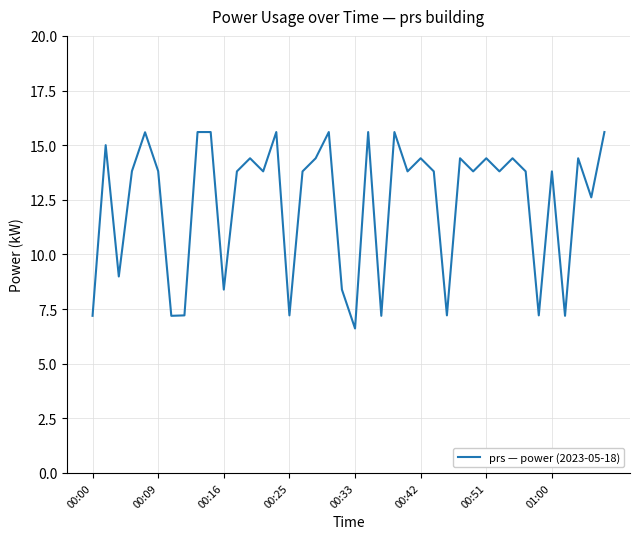

What is the difference between the maximum and minimum values?

9.0